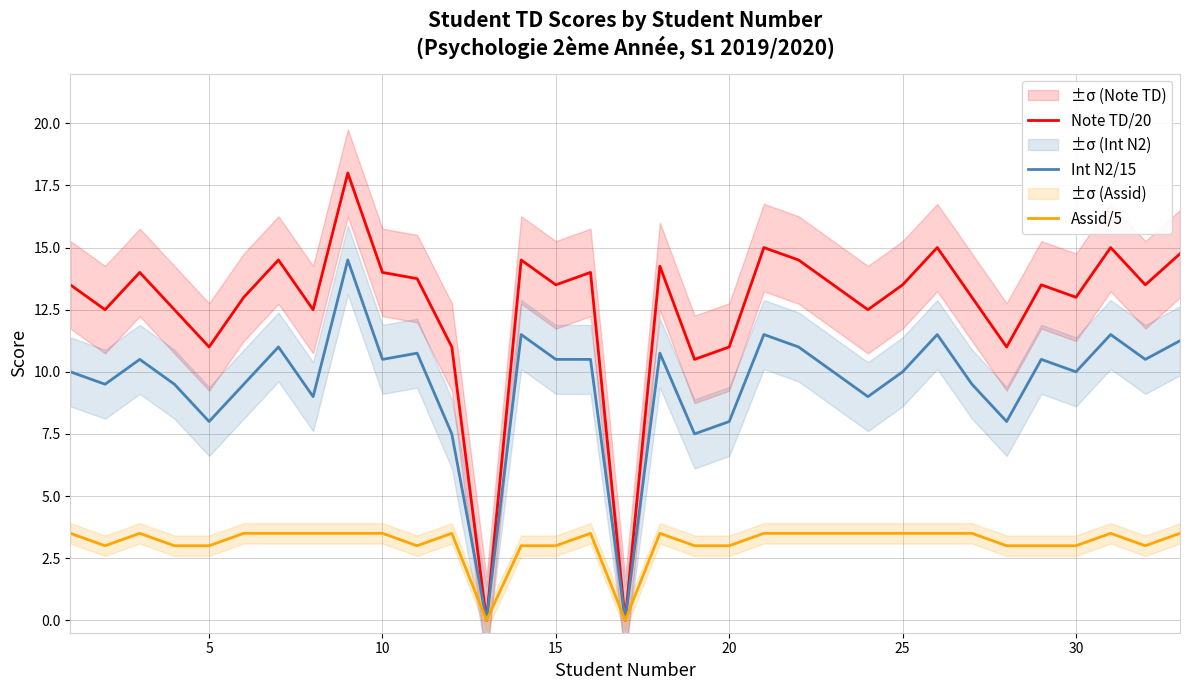

What value does the Assid/5 series have at 14?

3.0